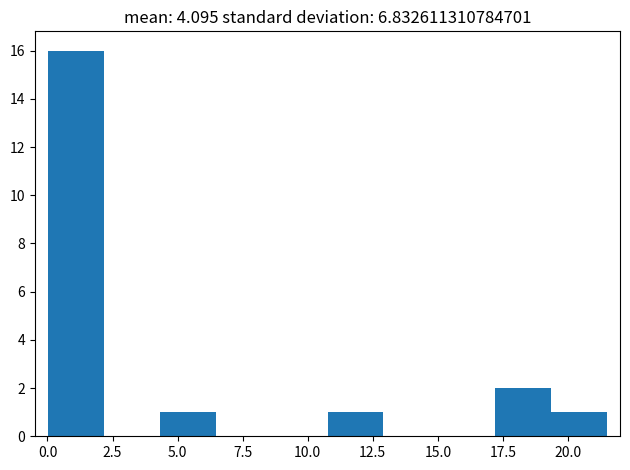

How tall is the bar that spans 4.5 to 6.5 on the x-axis? Neither the bar edges nor the heights are printed on the chart, so give them approximately, as read against the axes.

1